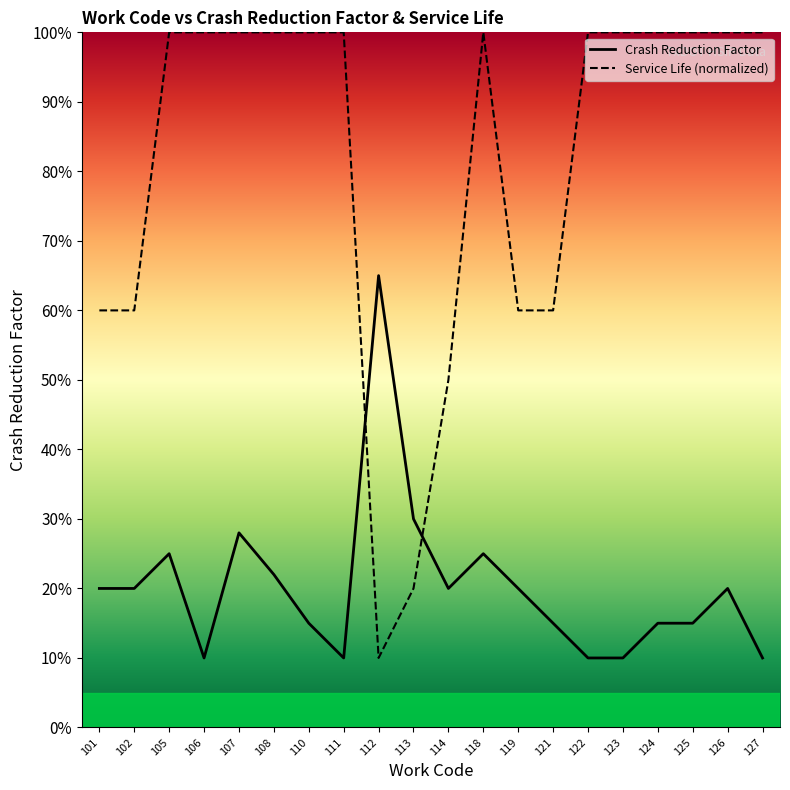

Where is the first local minimum for Crash Reduction Factor?

106